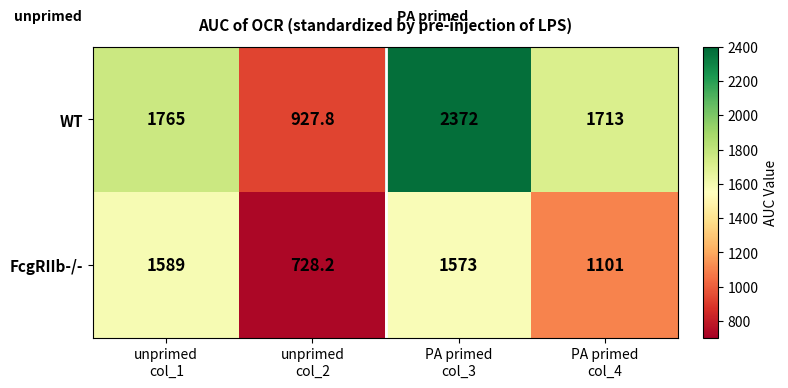

What is the difference between the second highest and minimum values in the WT series?

837.2